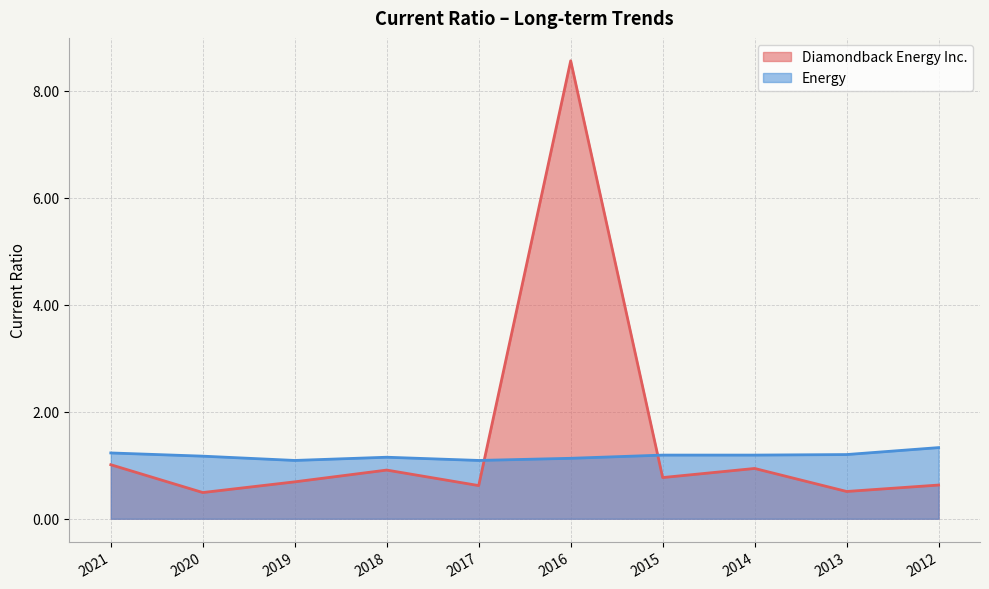

What value does the Energy series have at 2021?

1.2